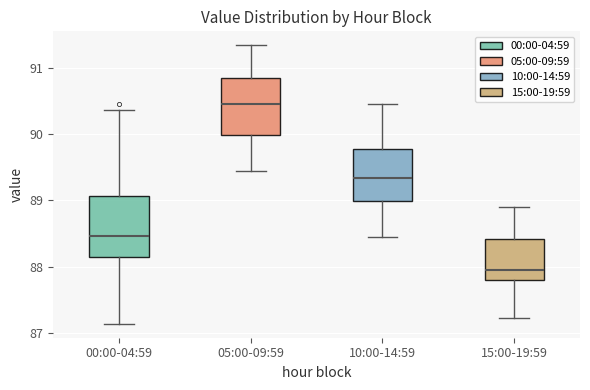

Which box's median line is the lowest?

15:00-19:59